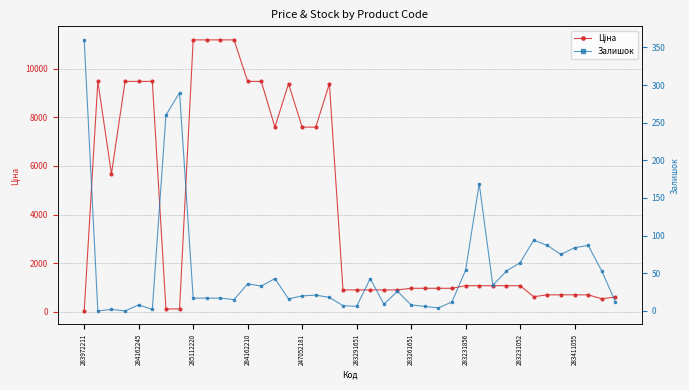

What are all the series names shown in the legend?

Ціна, Залишок